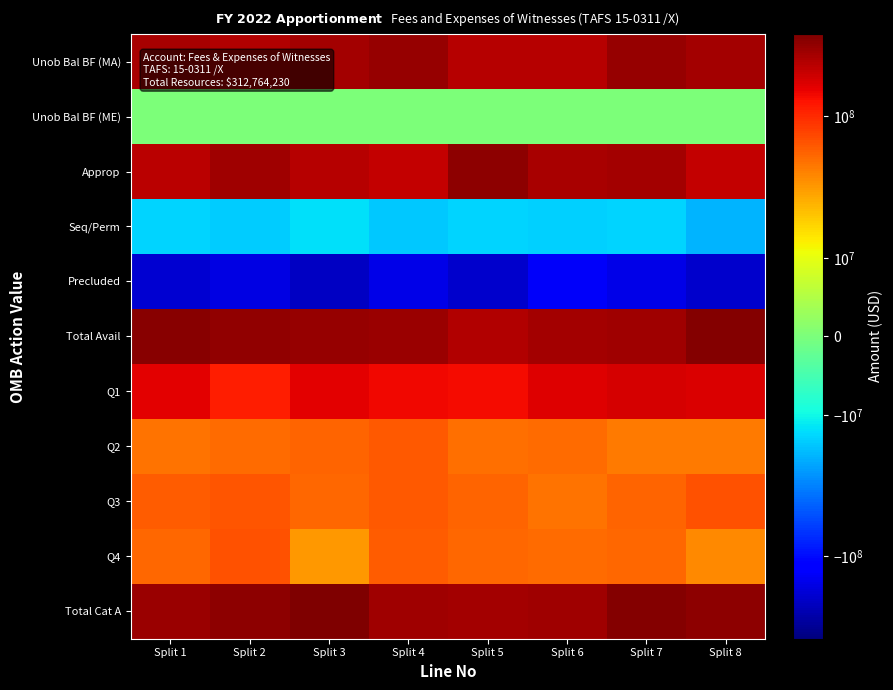

Reading left to right, what are all the values shown in this chart?

Unob Bal BF (MA): Split 1=267672328.3	Split 2=243945241.1	Split 3=273313751.8	Split 4=306022420.4	Split 5=240362177.2	Split 6=240362790.6	Split 7=308121795.5	Split 8=277788279.0
Unob Bal BF (ME): Split 1=0.0	Split 2=0.0	Split 3=0.0	Split 4=0.0	Split 5=0.0	Split 6=0.0	Split 7=0.0	Split 8=0.0
Approp: Split 1=228980339.6	Split 2=282727017.0	Split 3=233225024.9	Split 4=212801700.1	Split 5=329358775.1	Split 6=260856059.8	Split 7=272734892.3	Split 8=212297698.5
Seq/Perm: Split 1=-14133292.5	Split 2=-15646064.8	Split 3=-12732931.3	Split 4=-16257298.9	Split 5=-14003425.6	Split 6=-14716625.0	Split 7=-14000960.3	Split 8=-19665984.2
Precluded: Split 1=-190570890.6	Split 2=-160660824.8	Split 3=-214518168.0	Split 4=-155988112.3	Split 5=-196940110.5	Split 6=-134825443.8	Split 7=-152913436.9	Split 8=-196596319.4
Total Avail: Split 1=347409119.7	Split 2=320803910.3	Split 3=307338633.1	Split 4=298638060.2	Split 5=243399911.2	Split 6=278993002.1	Split 7=291153530.4	Split 8=362358732.9
Q1: Split 1=161782630.3	Split 2=113165384.9	Split 3=161331819.3	Split 4=144965754.0	Split 5=138230707.2	Split 6=167968845.1	Split 7=177645943.2	Split 8=175344629.2
Q2: Split 1=46288211.5	Split 2=50498113.6	Split 3=55585498.9	Split 4=60703115.0	Split 5=49148083.7	Split 6=51479514.8	Split 7=44166461.7	Split 8=43452599.1
Q3: Split 1=59408231.9	Split 2=63727027.0	Split 3=52382243.9	Split 4=60925426.8	Split 5=55826753.6	Split 6=47829957.0	Split 7=55824843.9	Split 8=65171061.3
Q4: Split 1=52718294.2	Split 2=65442779.2	Split 3=32174925.2	Split 4=59537638.5	Split 5=53695193.0	Split 6=50625879.3	Split 7=53732669.2	Split 8=37201022.6
Total Cat A: Split 1=302458403.7	Split 2=329518035.8	Split 3=382099088.9	Split 4=288449772.1	Split 5=274834048.1	Split 6=289224481.7	Split 7=355709985.8	Split 8=328187468.2